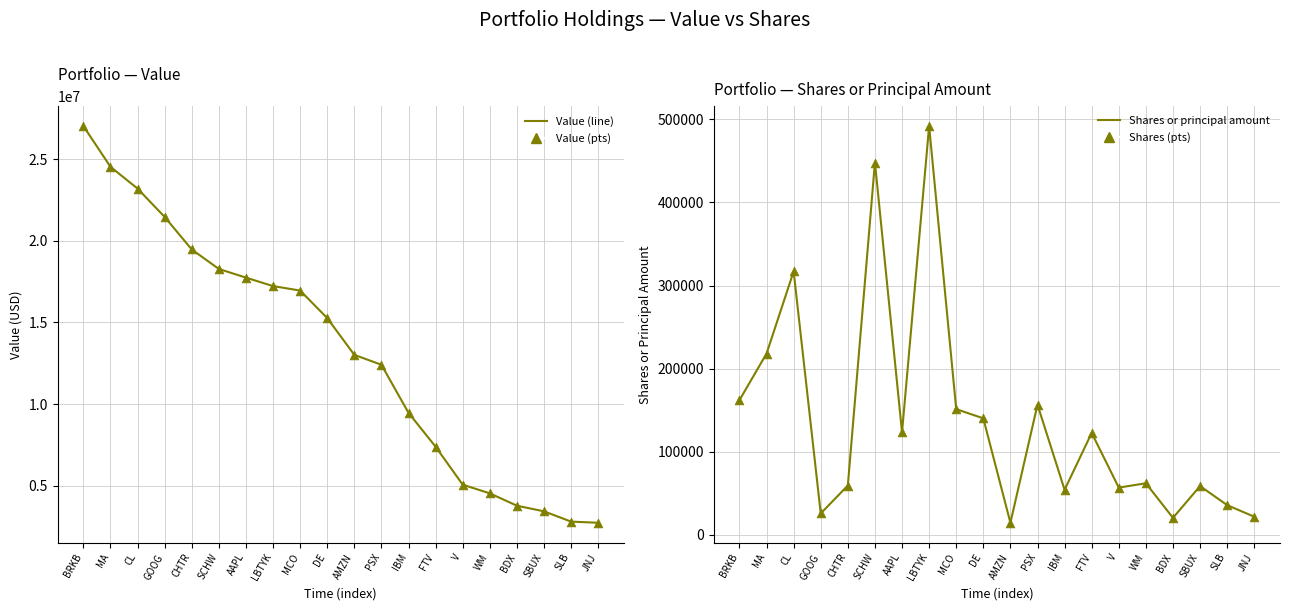

At which category is the sum across all series the highest?

BRKB